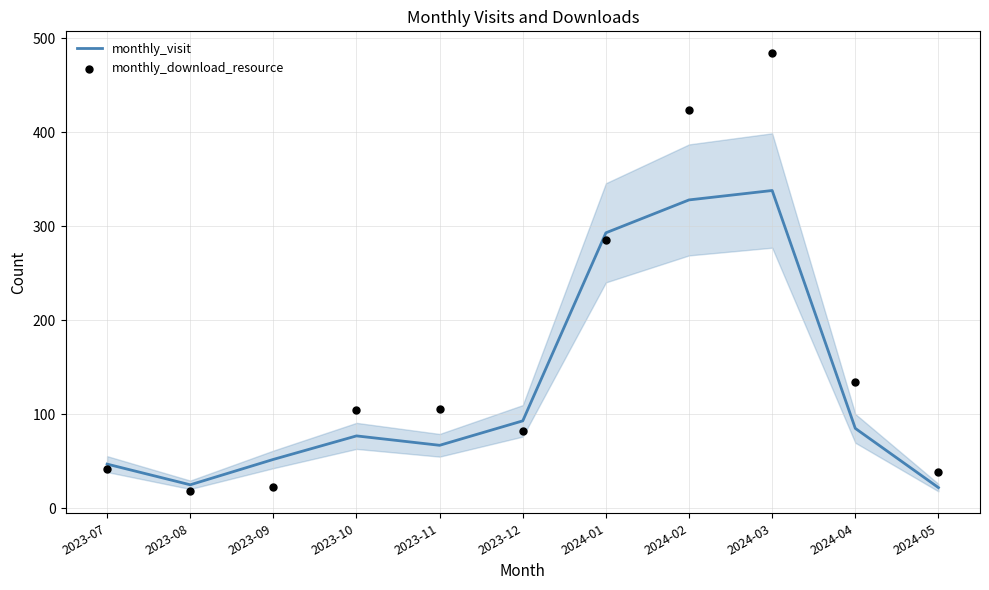

Which series has the largest total across all categories?

monthly_download_resource